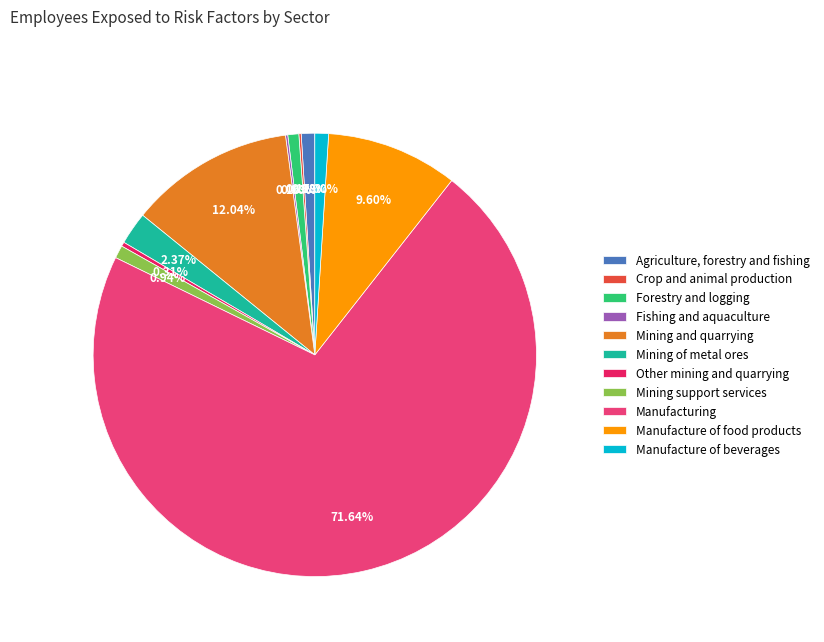

Combined, do Manufacturing and Agriculture, forestry and fishing account for over 50%?

Yes